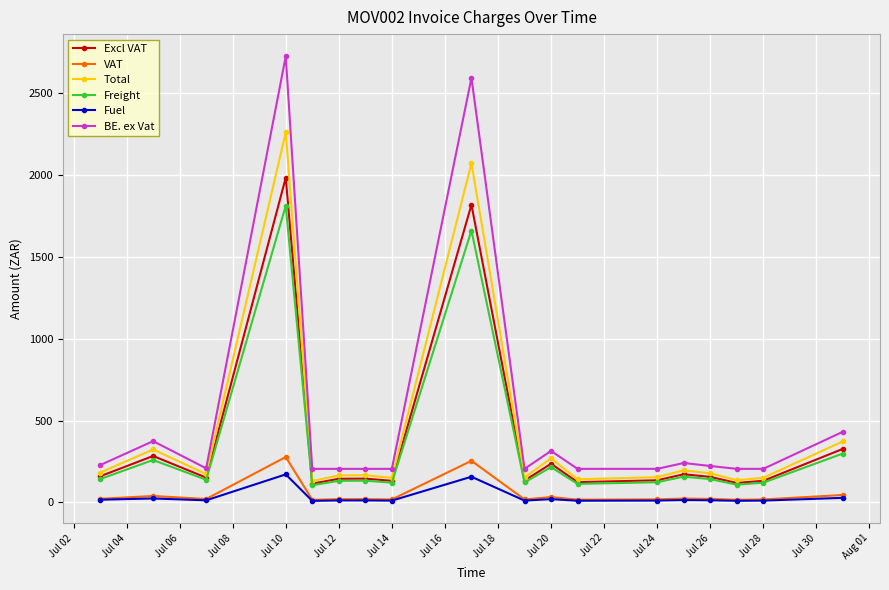

What is the maximum value for Fuel?

171.5